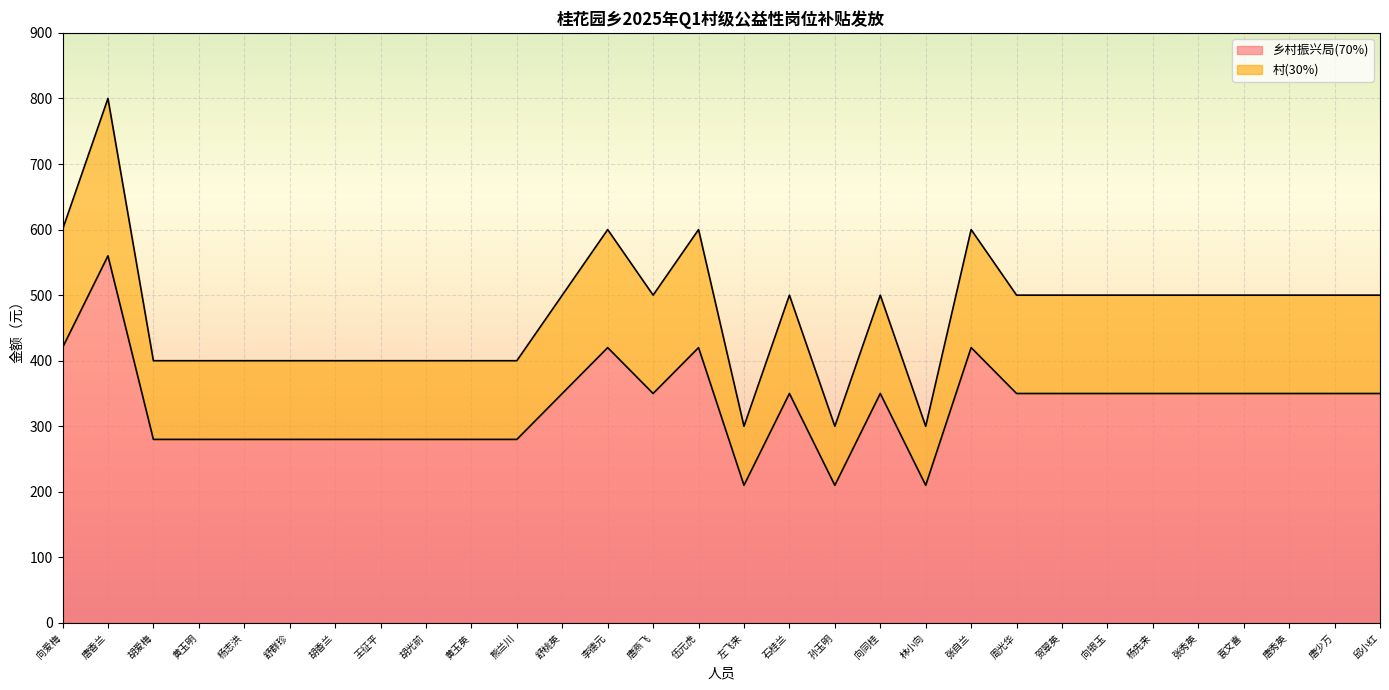

True or false: 村(30%) and 乡村振兴局(70%) cross at least once.

False